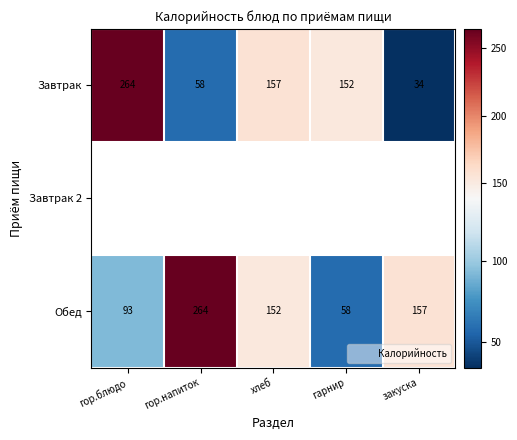

Rank the categories by Обед value from lowest to highest.

гарнир, гор.блюдо, хлеб, закуска, гор.напиток